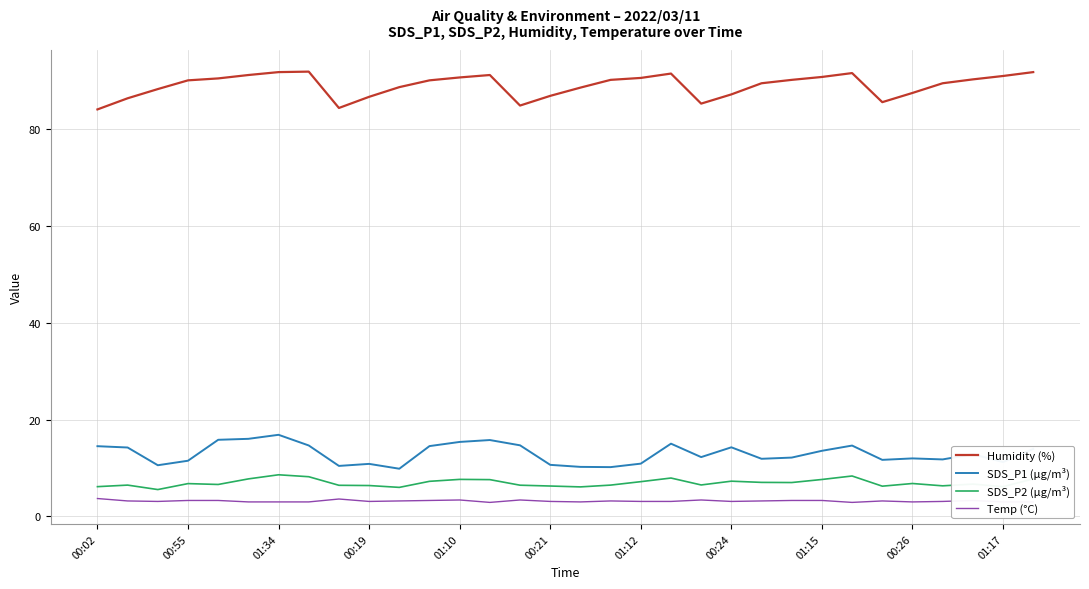

Rank the series by their maximum value, from lowest to highest.

Temp (°C), SDS_P2 (µg/m³), SDS_P1 (µg/m³), Humidity (%)